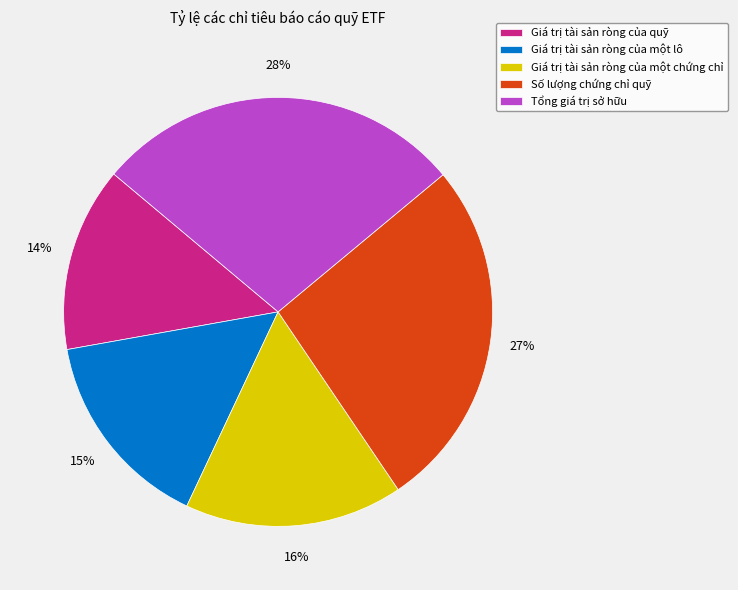

Is the sum of Giá trị tài sản ròng của một chứng chỉ and Giá trị tài sản ròng của quỹ greater than half?

No